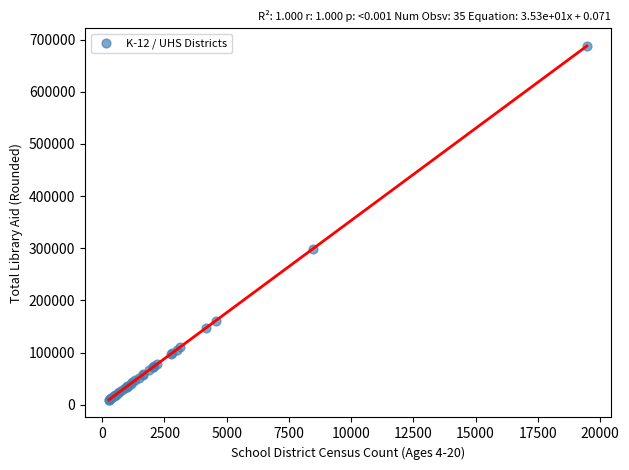

What Y value in the scatter plot is closest to 348565?

299284